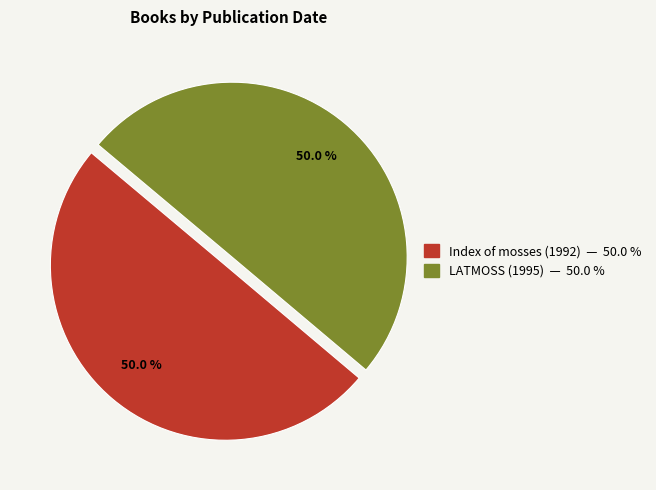

Approximately how many times larger is the value at Index of mosses (1992) compared to LATMOSS (1995)?

1.0